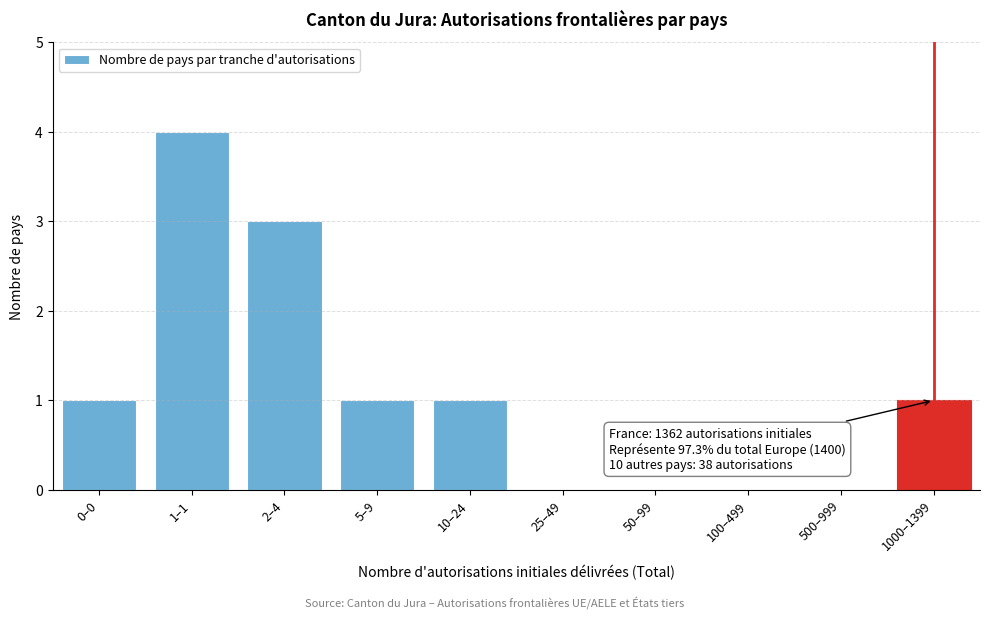

Reading right to left, transcribe all the data shown in this chart.

1000–1399=1	500–999=0	100–499=0	50–99=0	25–49=0	10–24=1	5–9=1	2–4=3	1–1=4	0–0=1